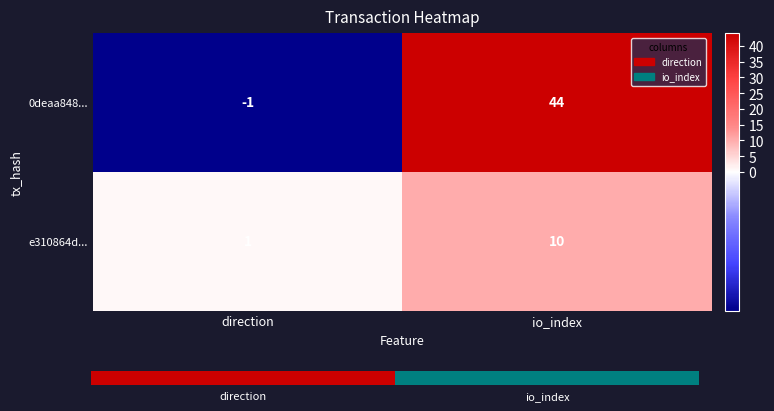

At which category is the sum across all series the highest?

io_index